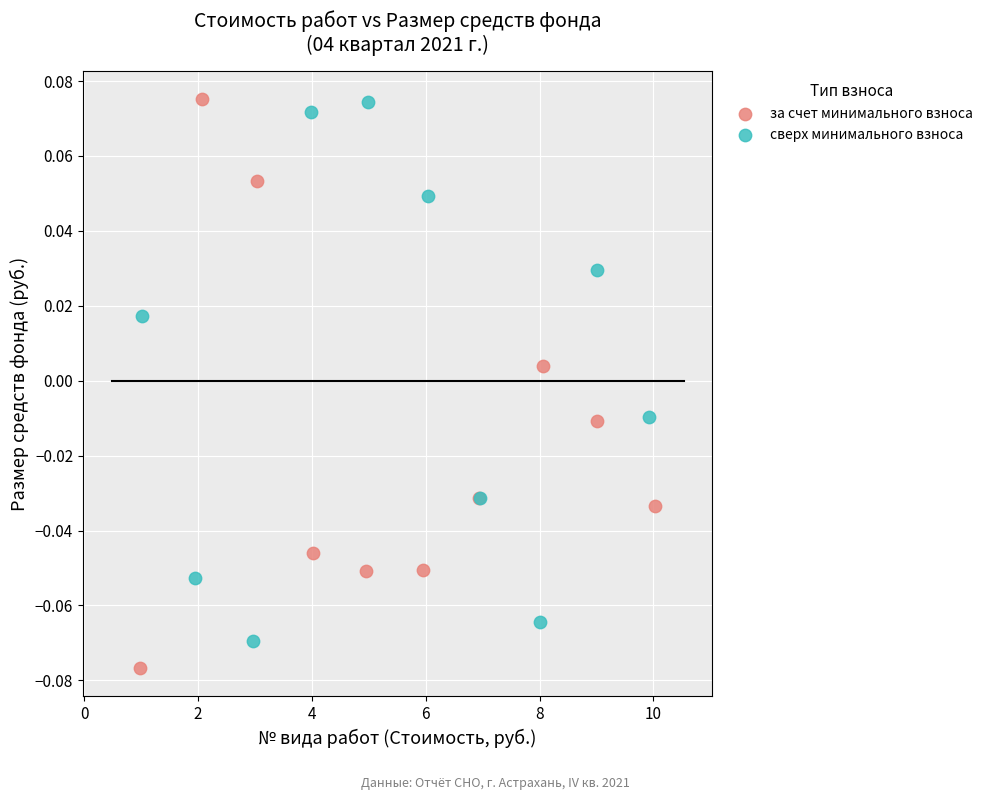

Which series contains the lowest Y value?

за счет минимального взноса